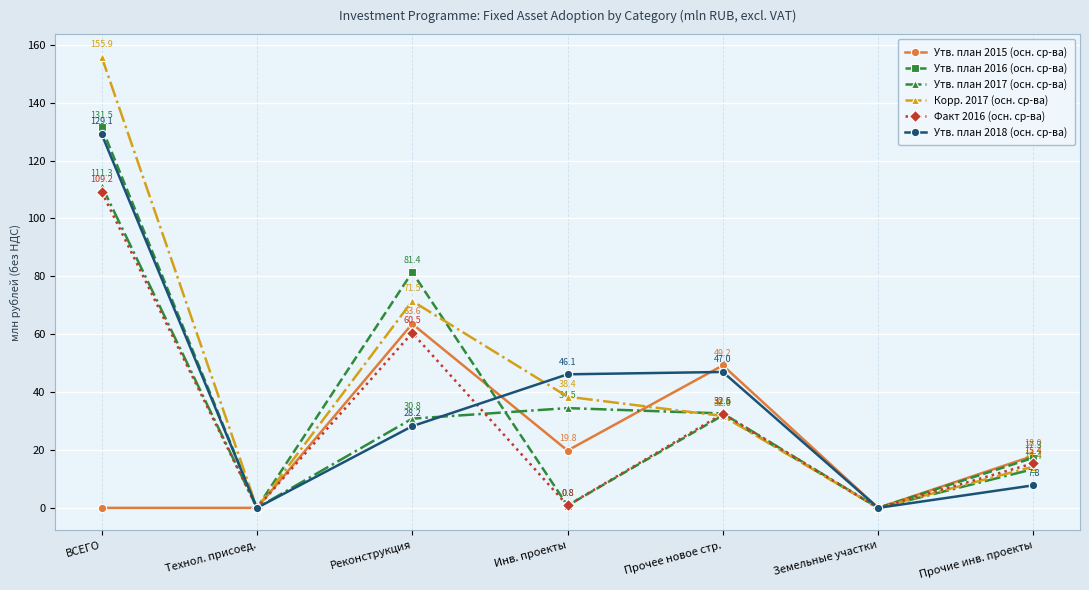

What is the difference between the maximum and second lowest values in the Утв. план 2016 (осн. ср-ва) series?

131.5